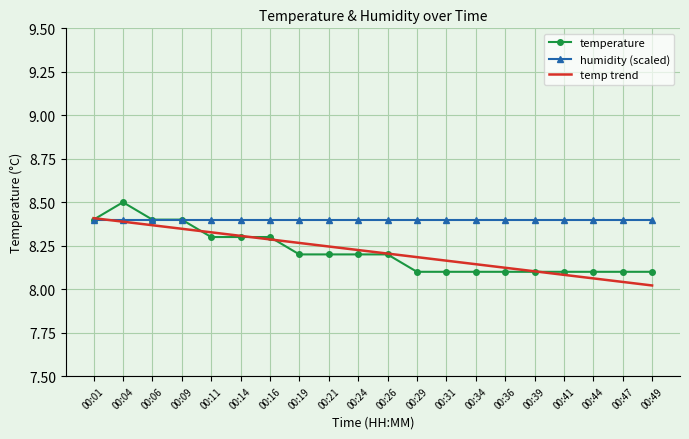

What is the sum of the humidity (scaled) values at 00:39 and 00:34?

16.8